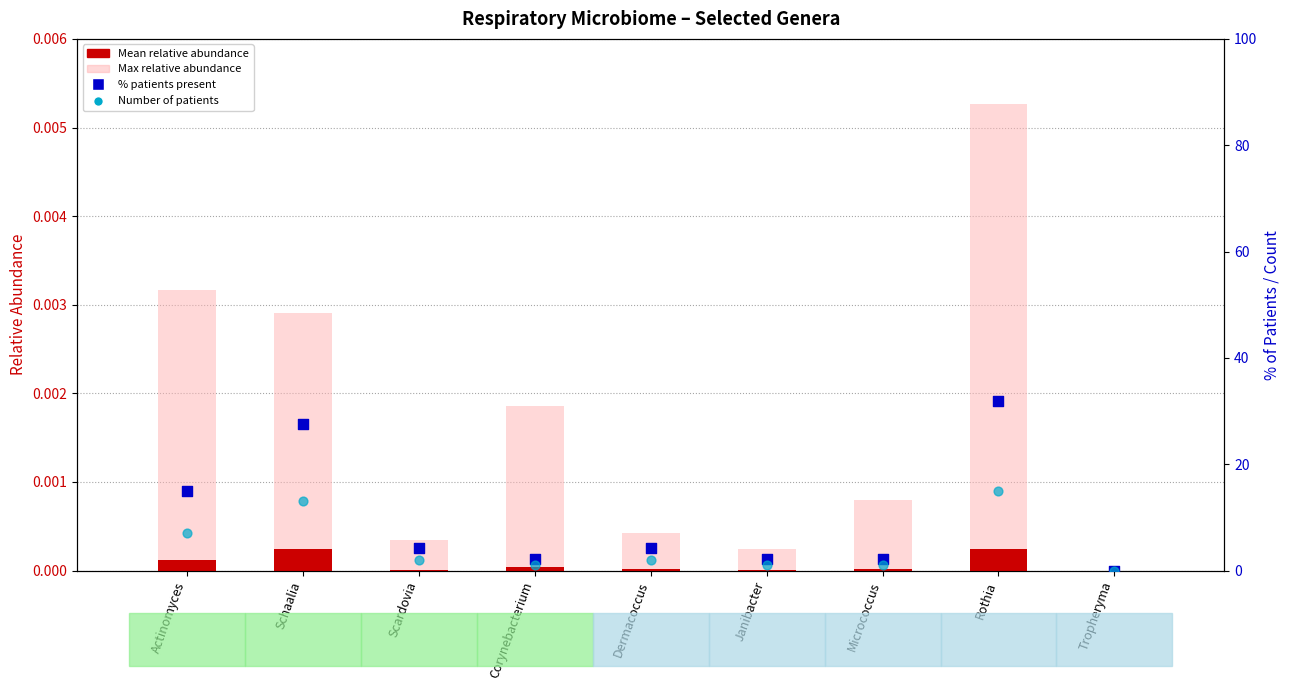

At how many categories does at least one series exceed 23?

2